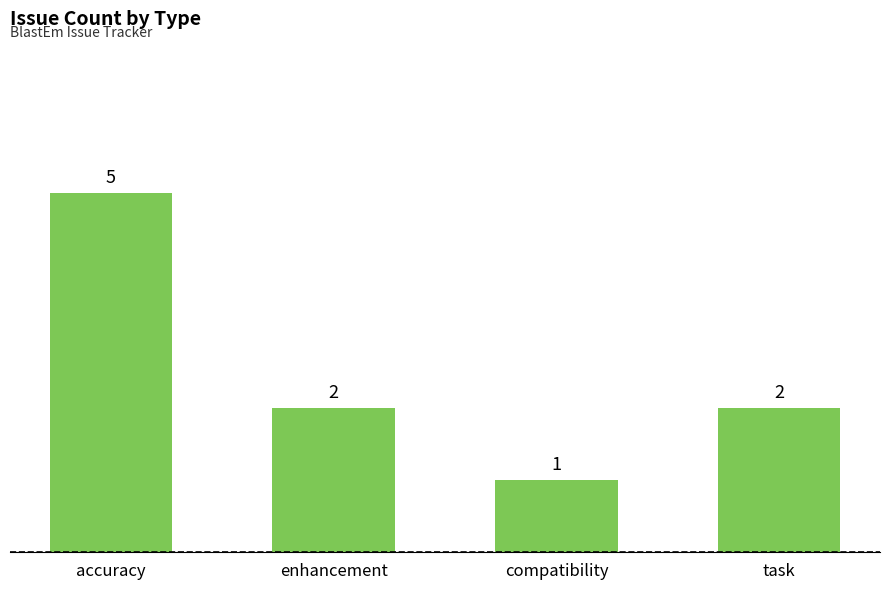

Are the bars horizontal?

No